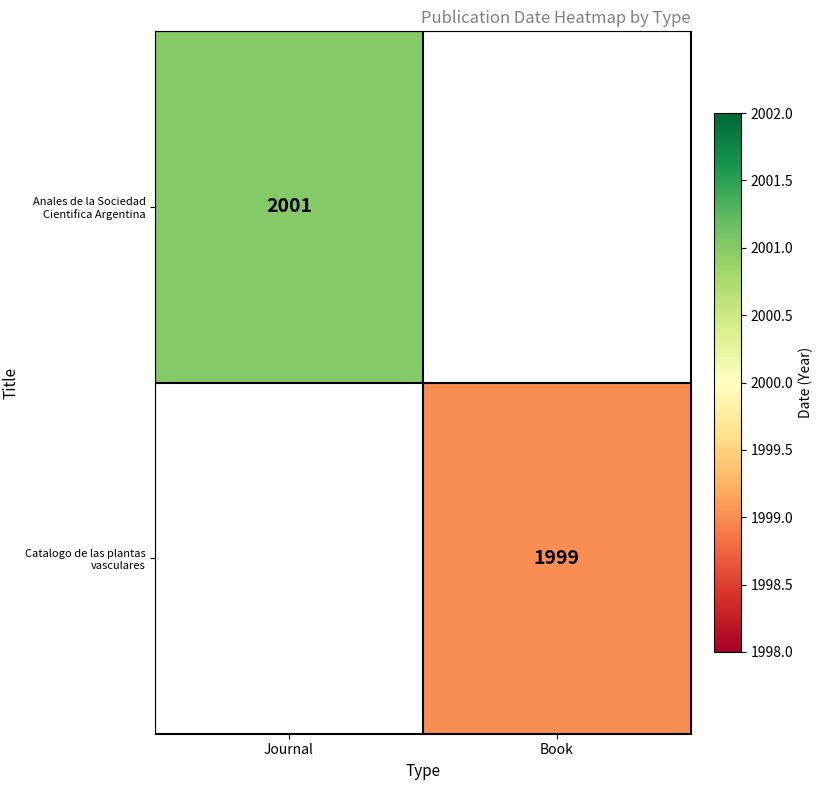

True or false: Anales de la Sociedad Cientifica Argentina has a value of 3024 at Journal.

False